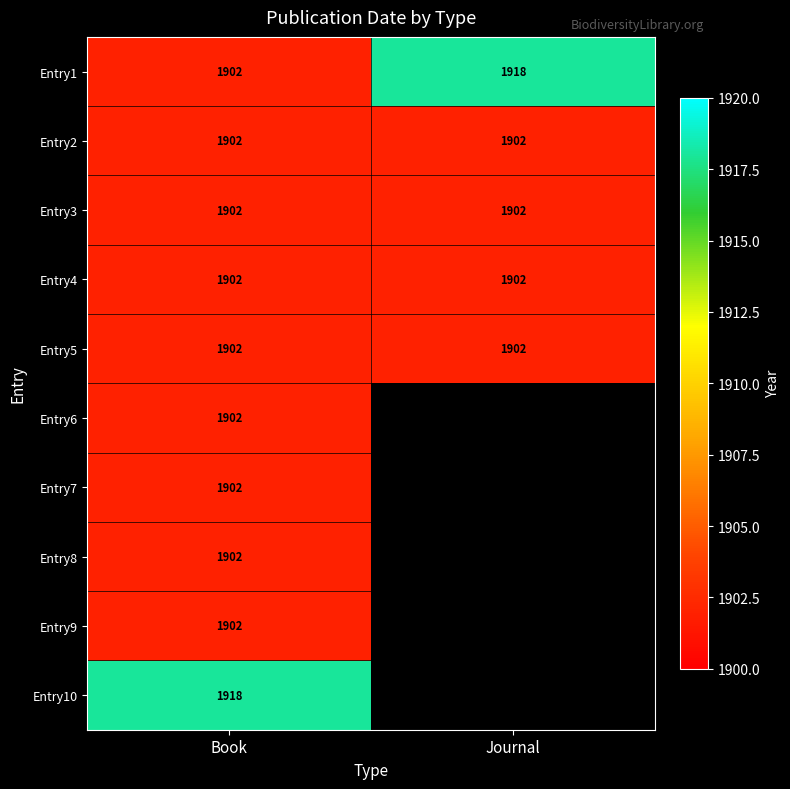

What is the sum of the Entry4 values at Book and Journal?

3804